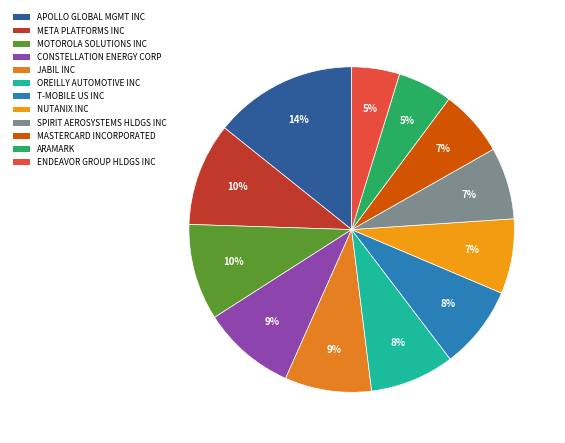

How many segments does this pie chart have?

12